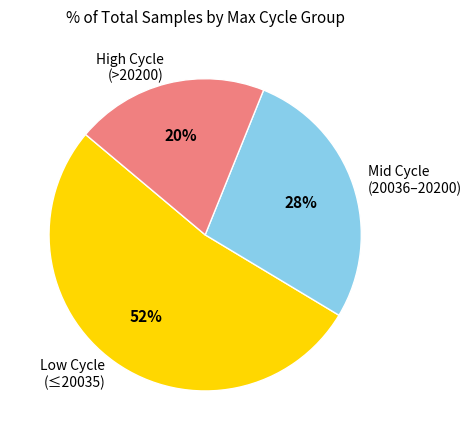

The High Cycle (>20200) slice represents 20% of the pie. True or false?

True